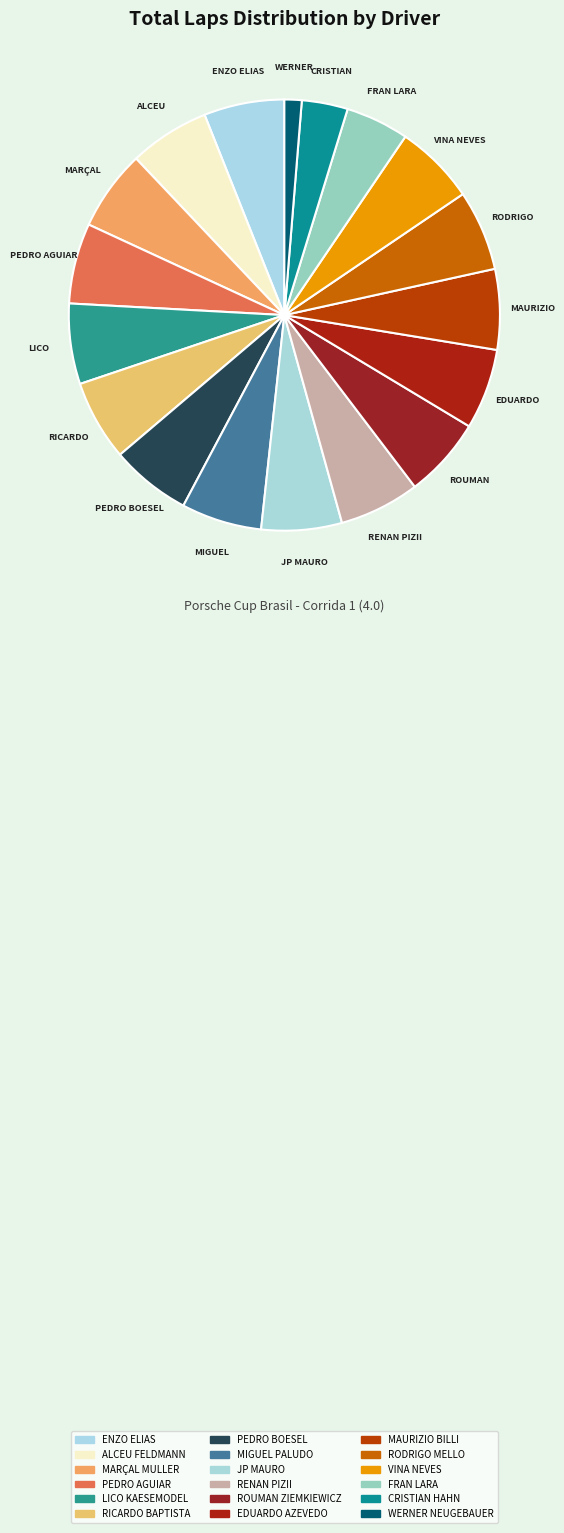

What percentage is the EDUARDO AZEVEDO slice, to the nearest percent?

6%